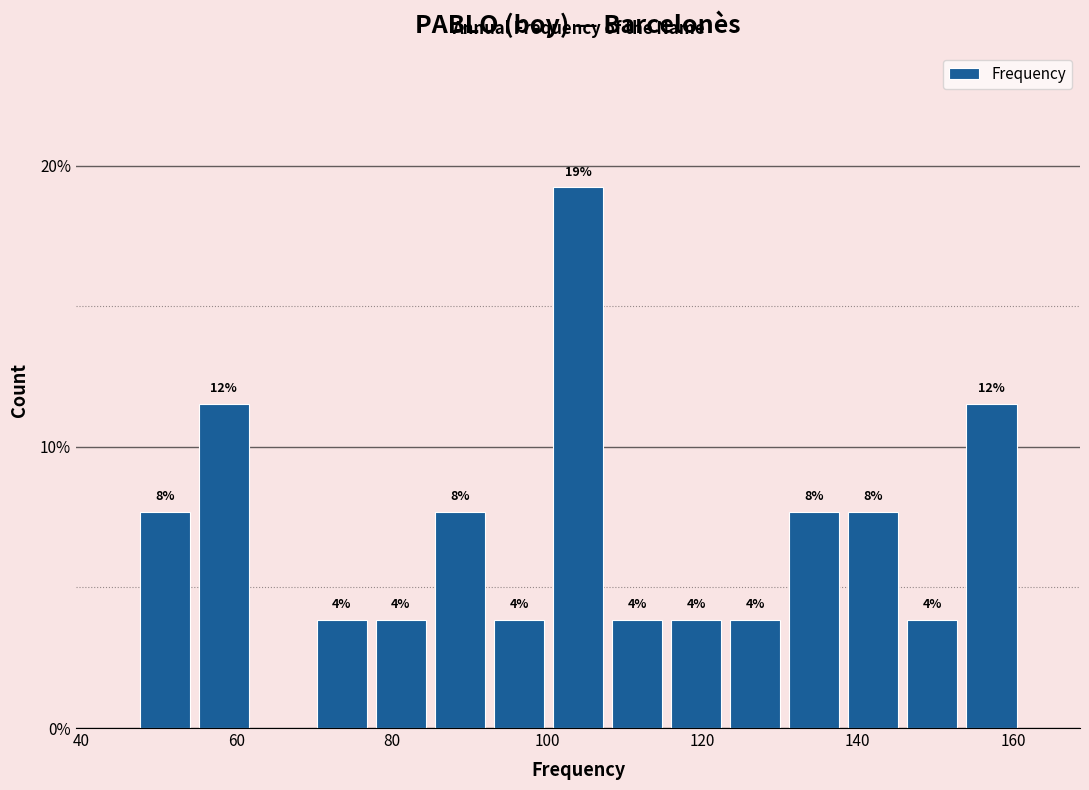

Read against the x-axis, roughly where is the centre of the tallest bar?

104